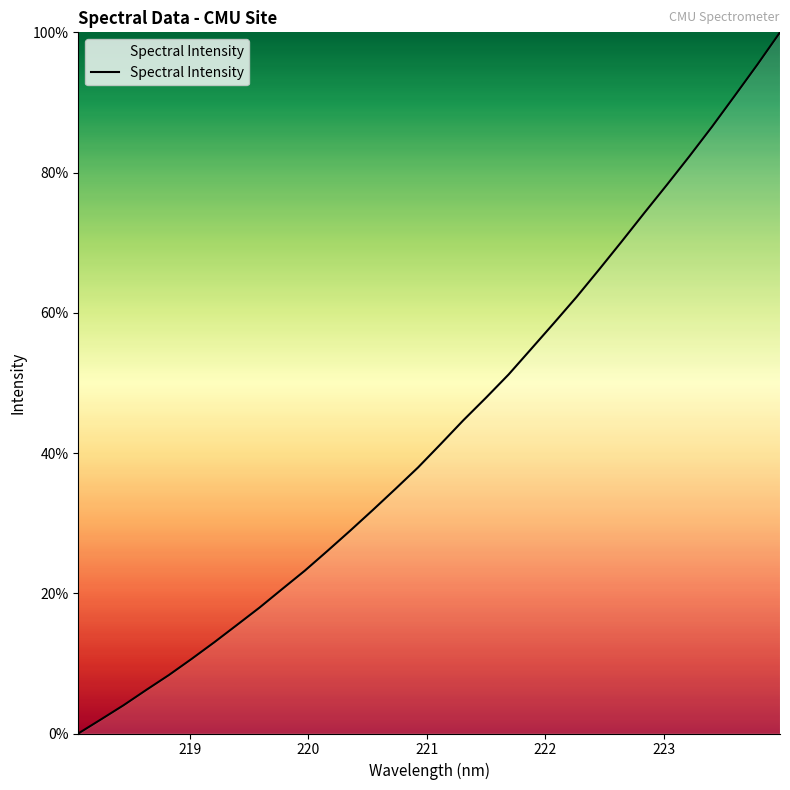

What is the maximum value shown in the chart?

100.0